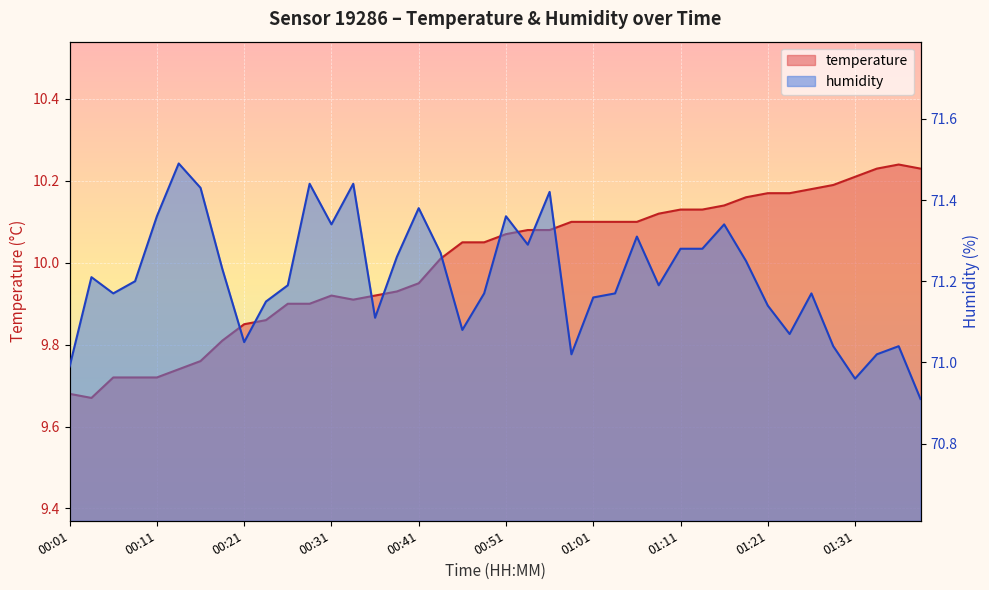

What value does the humidity series have at 00:38?

71.3